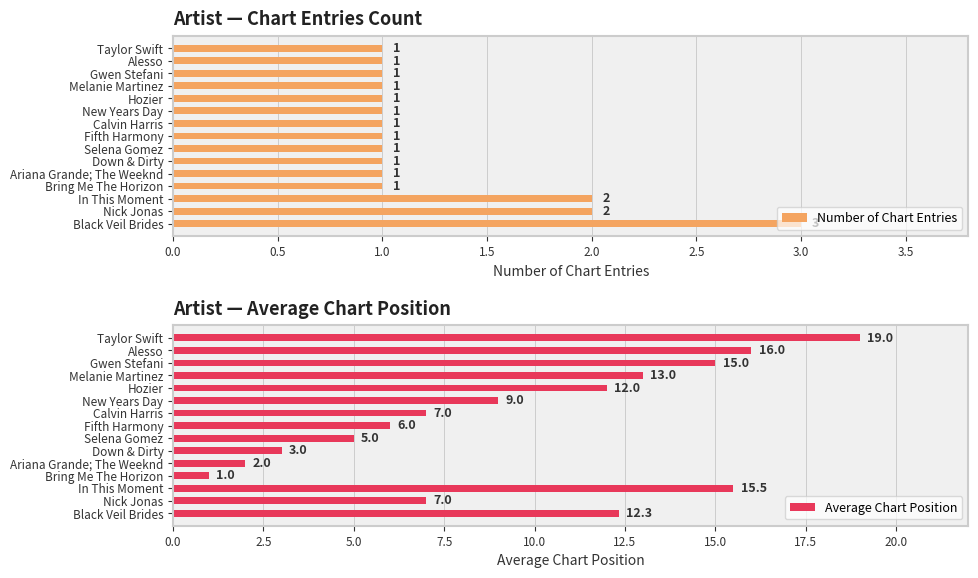

What is the sum of all Number of Chart Entries values?

19